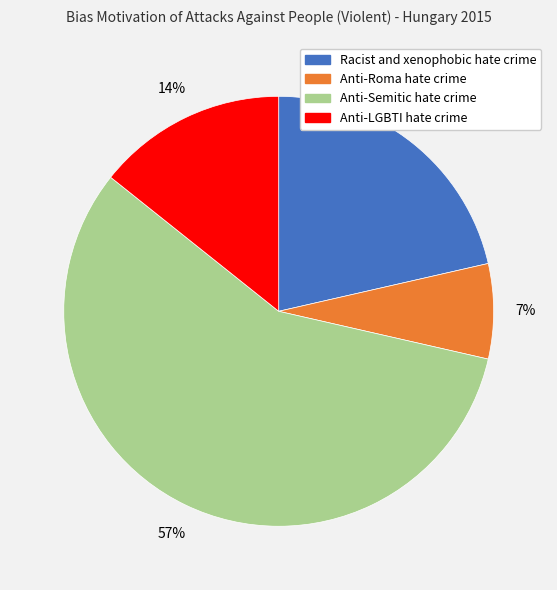

To the nearest percent, what portion does Racist and xenophobic hate crime represent?

21%